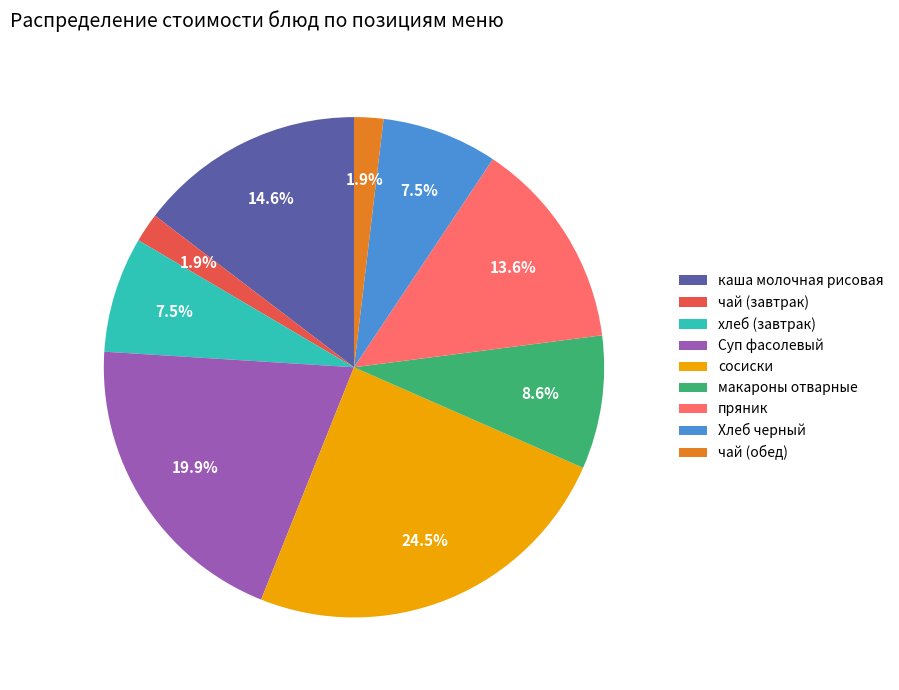

Is there a majority slice in this chart?

No